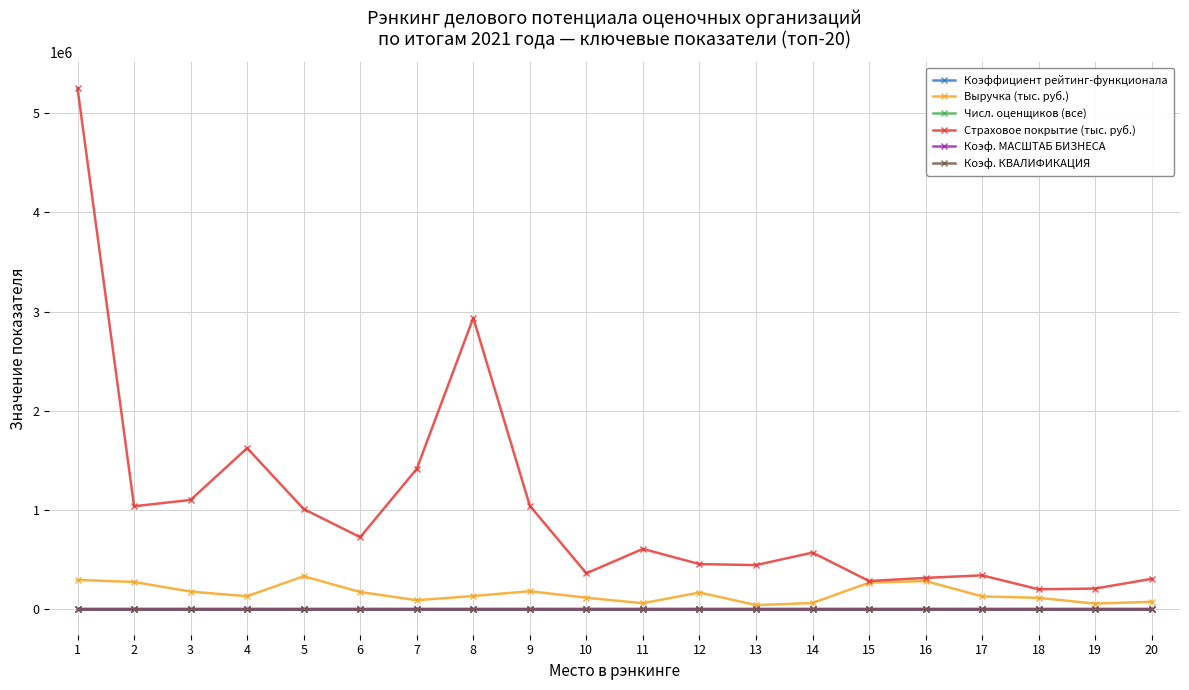

What is the difference between the second highest and second lowest values in the Страховое покрытие (тыс. руб.) series?

2732000.0